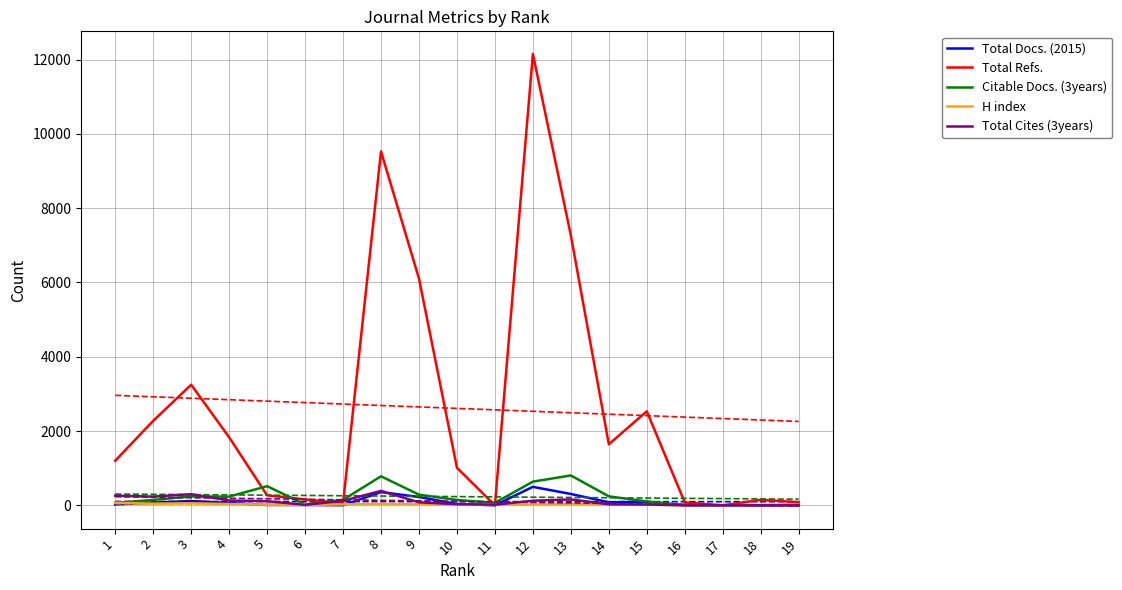

Which category has the lowest value in the Total Cites (3years) series?

16